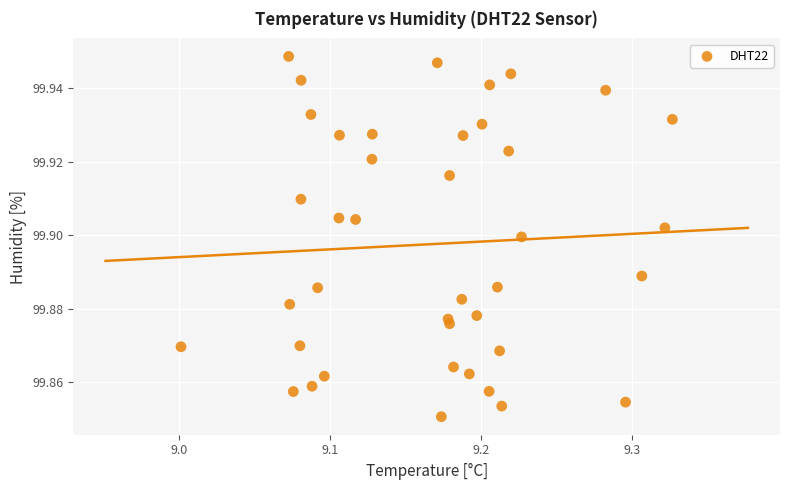

What is the range of X values (max minus min)?

0.3